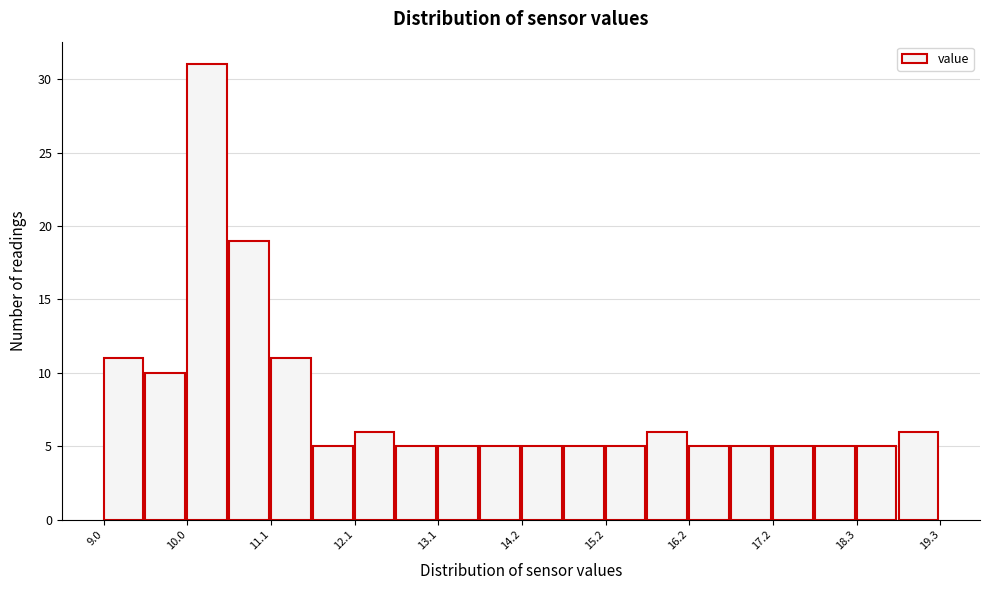

Read against the x-axis, roughly where is the centre of the tallest bar?

10.2